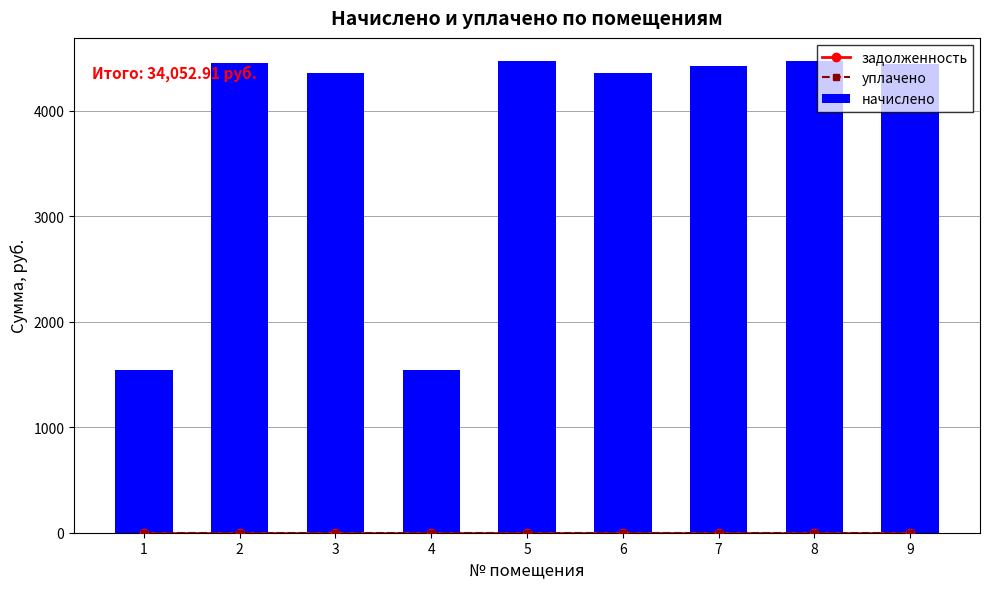

Where does the начислено series first go above 4425?

2